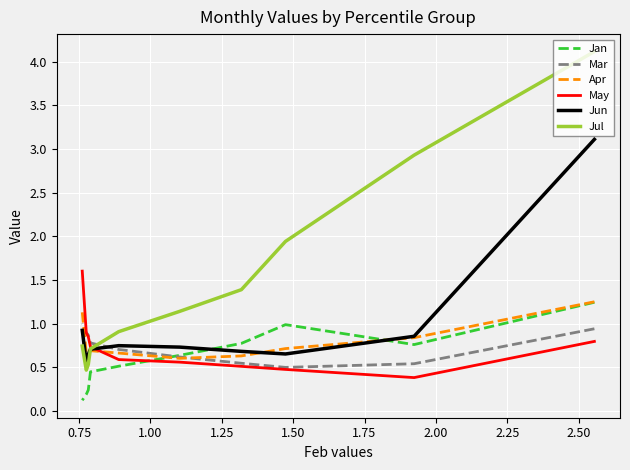

Which series has the largest range (max minus min)?

Jul